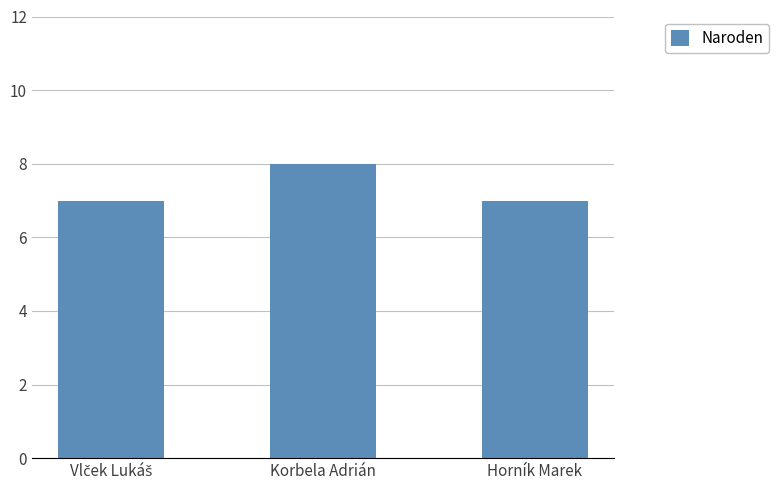

What is the sum of the values at Korbela Adrián and Horník Marek?

15